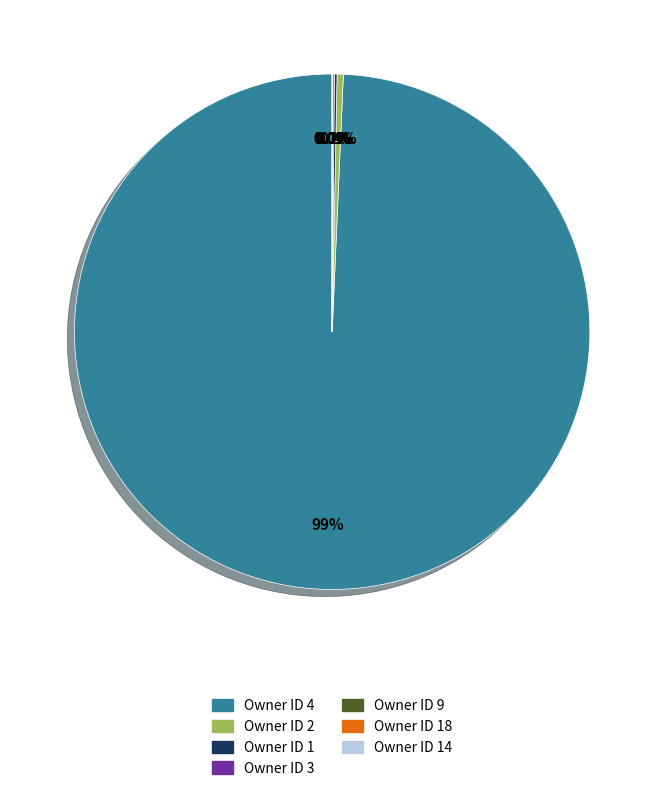

Is there a majority slice in this chart?

Yes